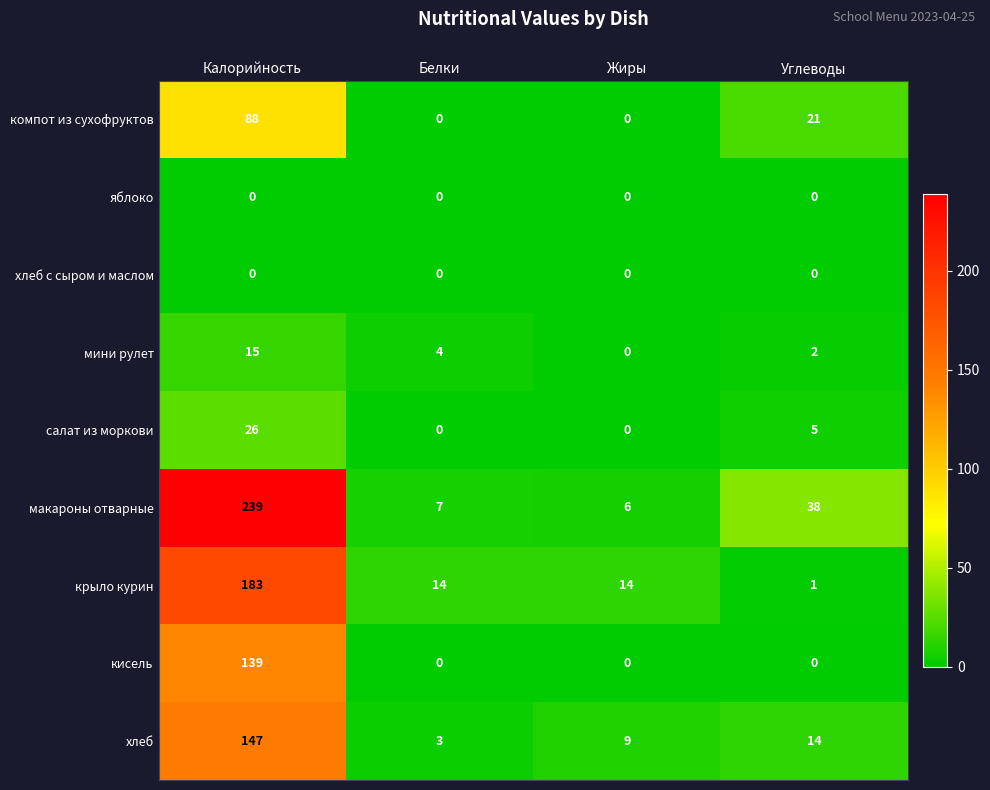

What is the total value across all series at Жиры?

29